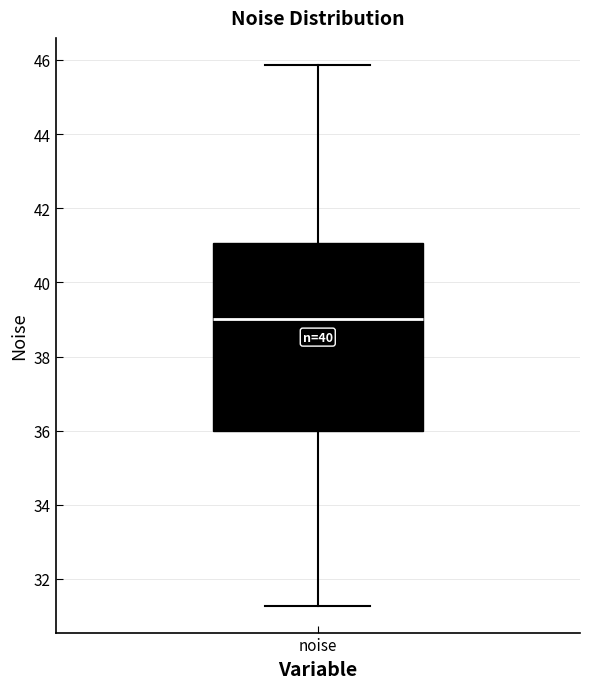

Transcribe this box plot: give where the median line is, the range the box spans, and where the two whiskers end, as read against the y-axis. The values are not printed on the chart, so give them approximately, as read against the axis.

median 39.0, box 36.0 to 41.0, whiskers 31.2 to 45.8